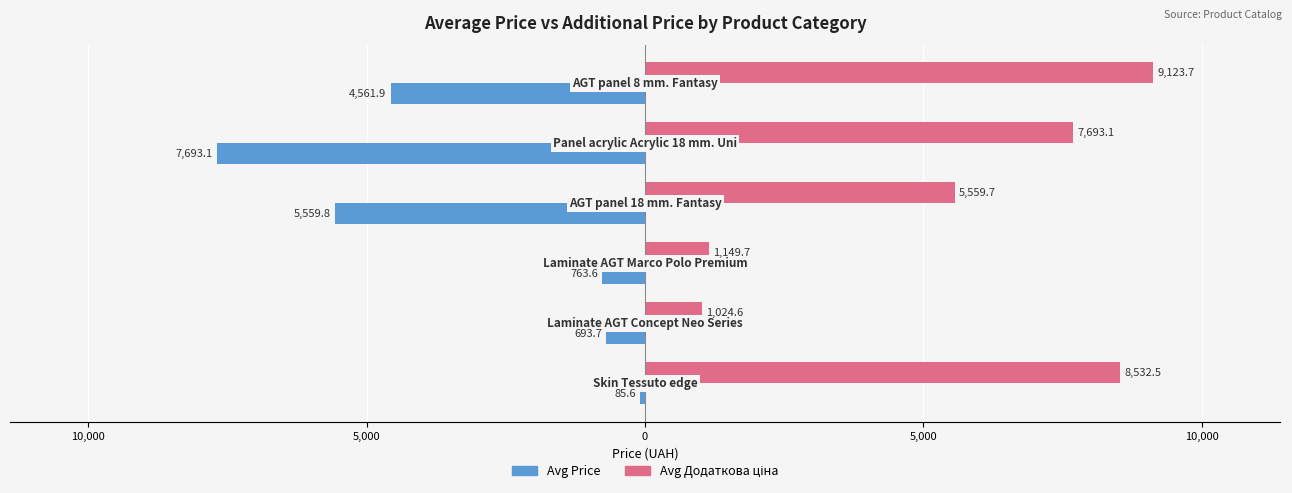

What is the greatest value displayed?

9123.7